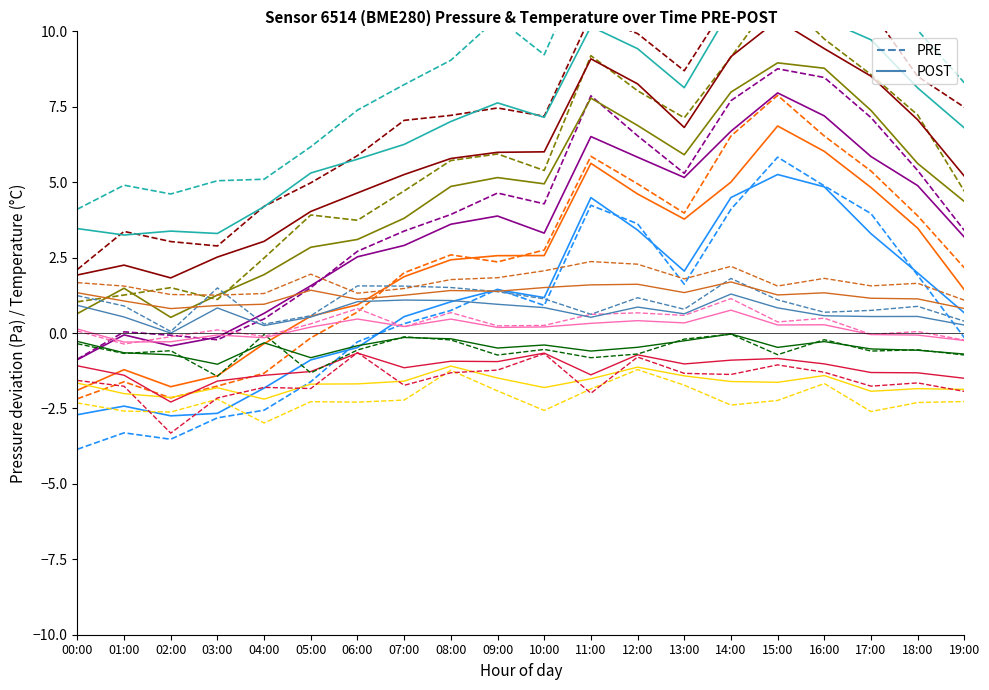

True or false: POST has more than 1 interior local peaks.

True